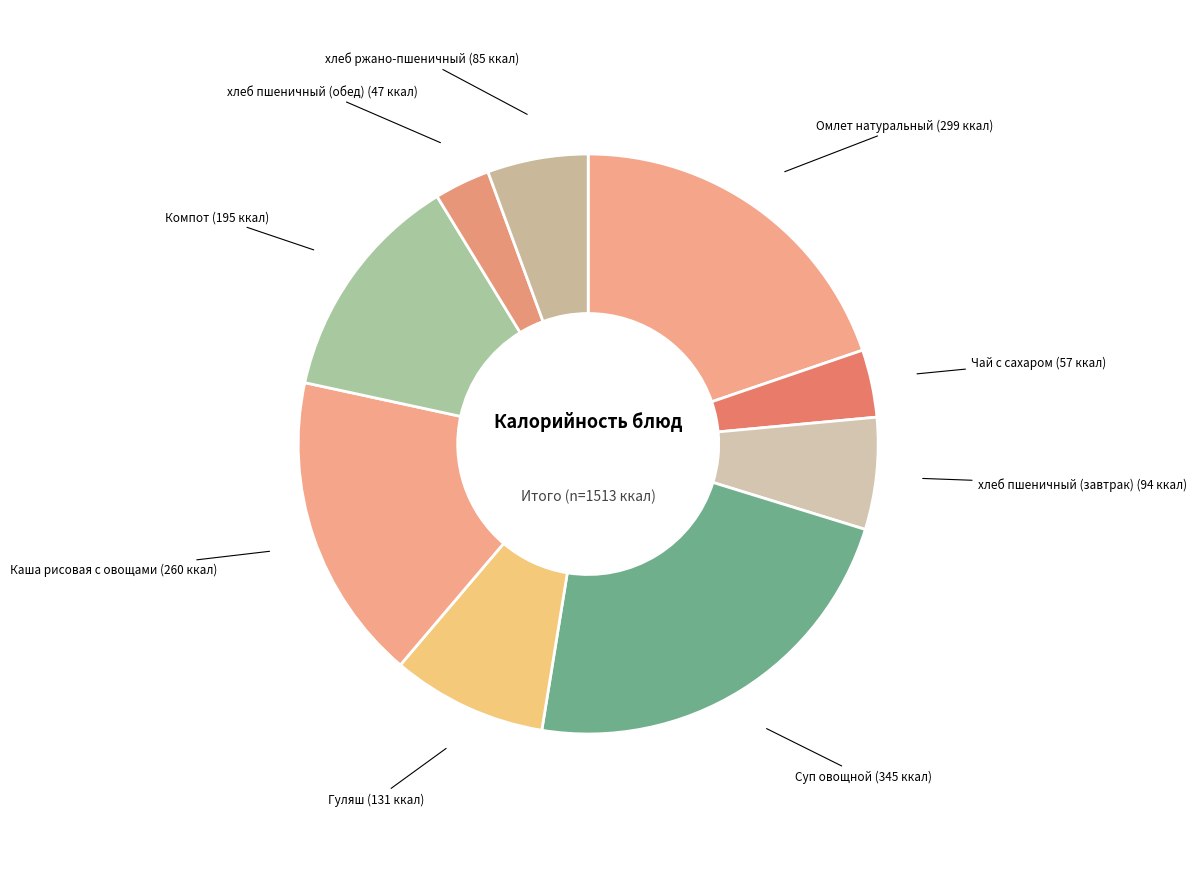

How many slices are in this pie chart?

9